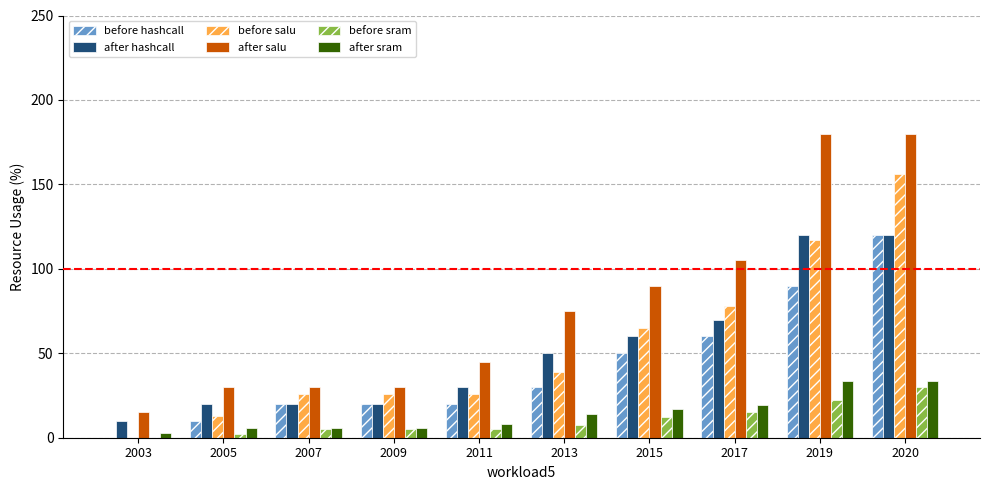

Which category has the highest value in the before hashcall series?

2020